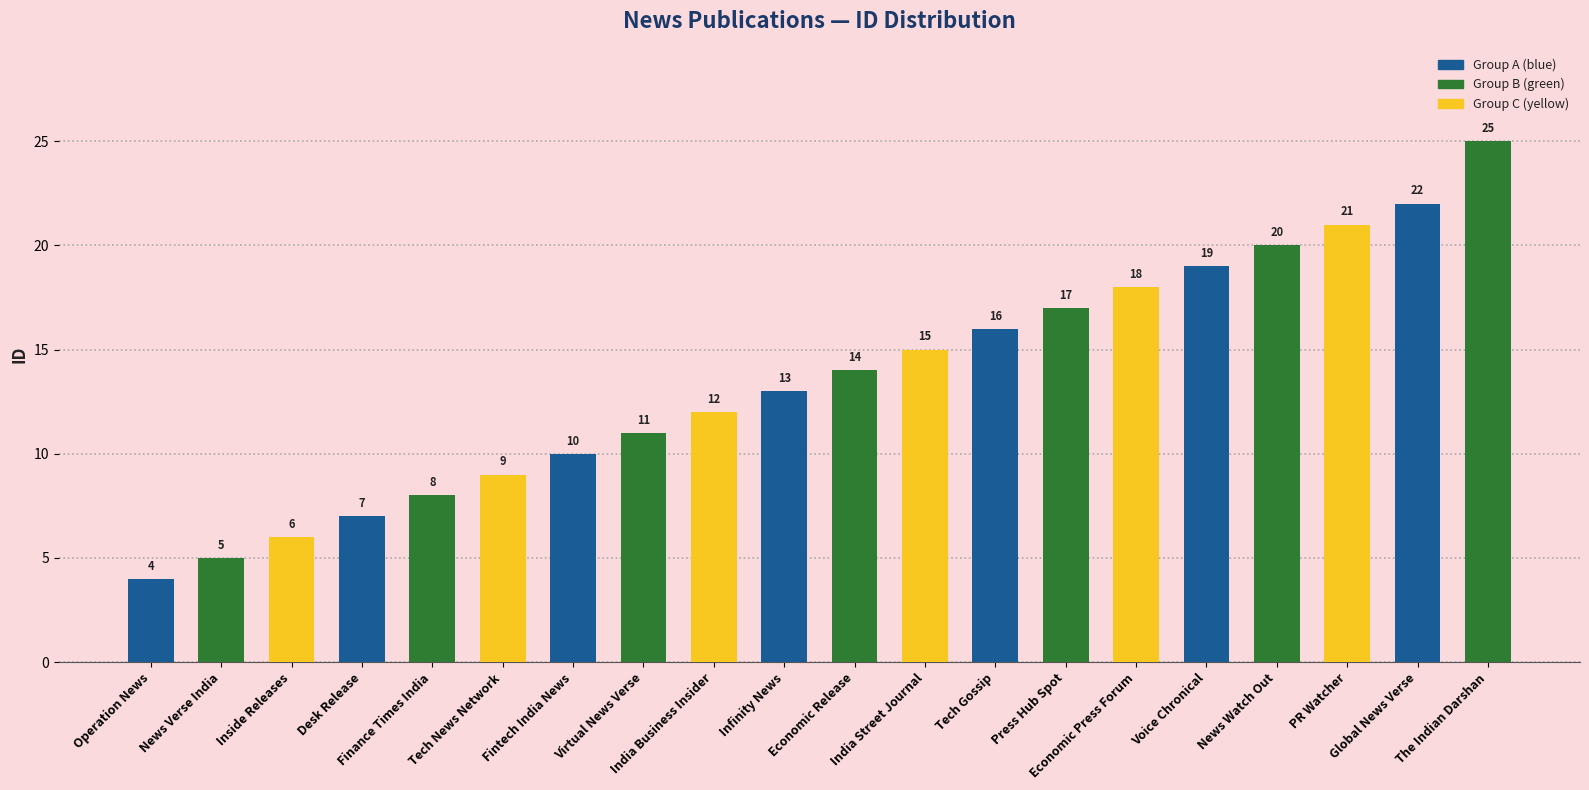

What is the difference between the maximum and second lowest values?

20